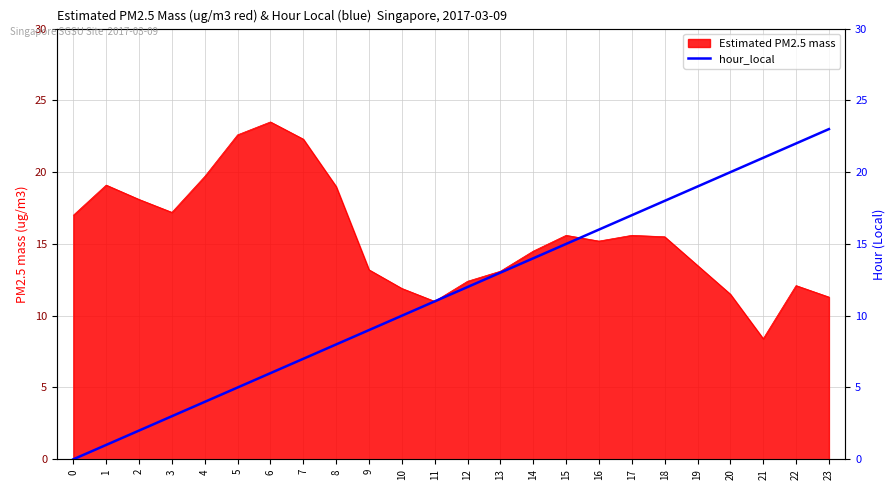

What is the sum of all values?

276